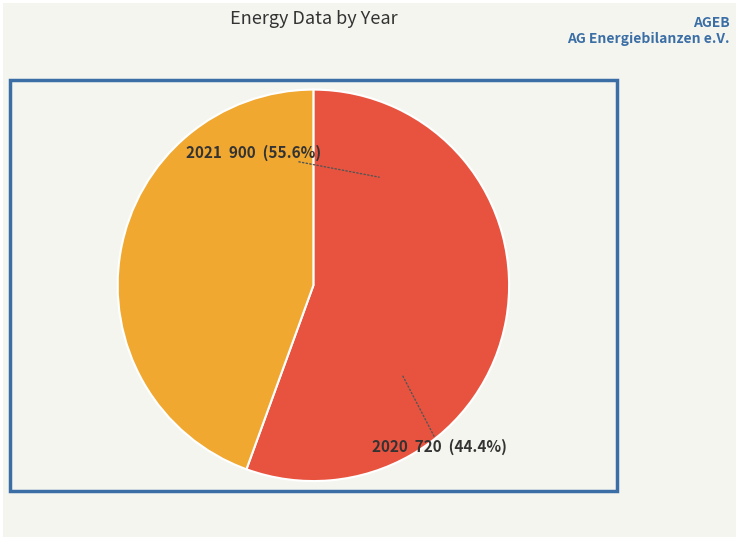

Is the sum of 2020 and 2021 greater than half?

Yes